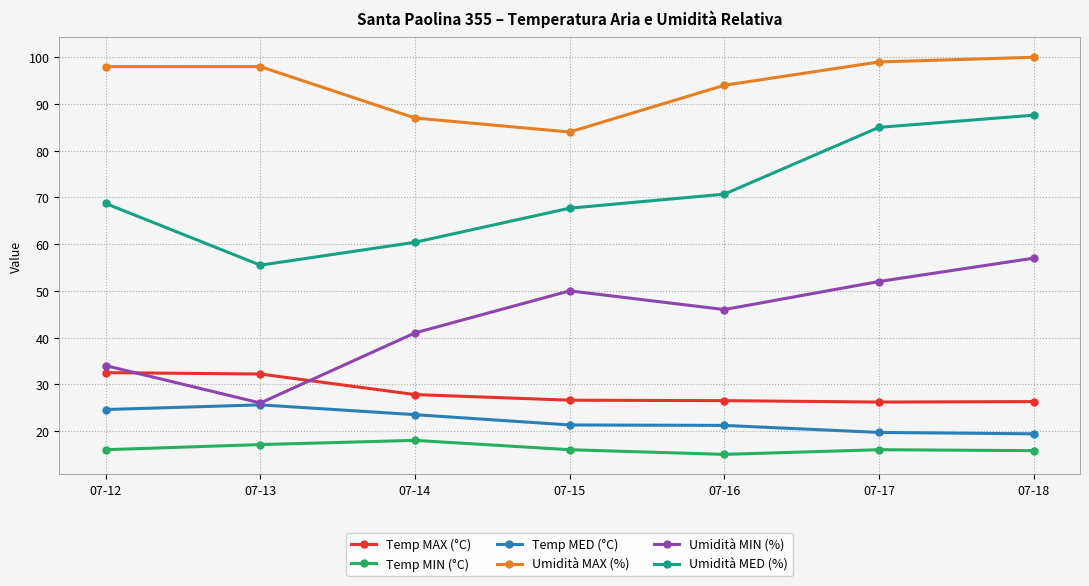

What value does the Temp MED (°C) series have at 07-15?

21.3